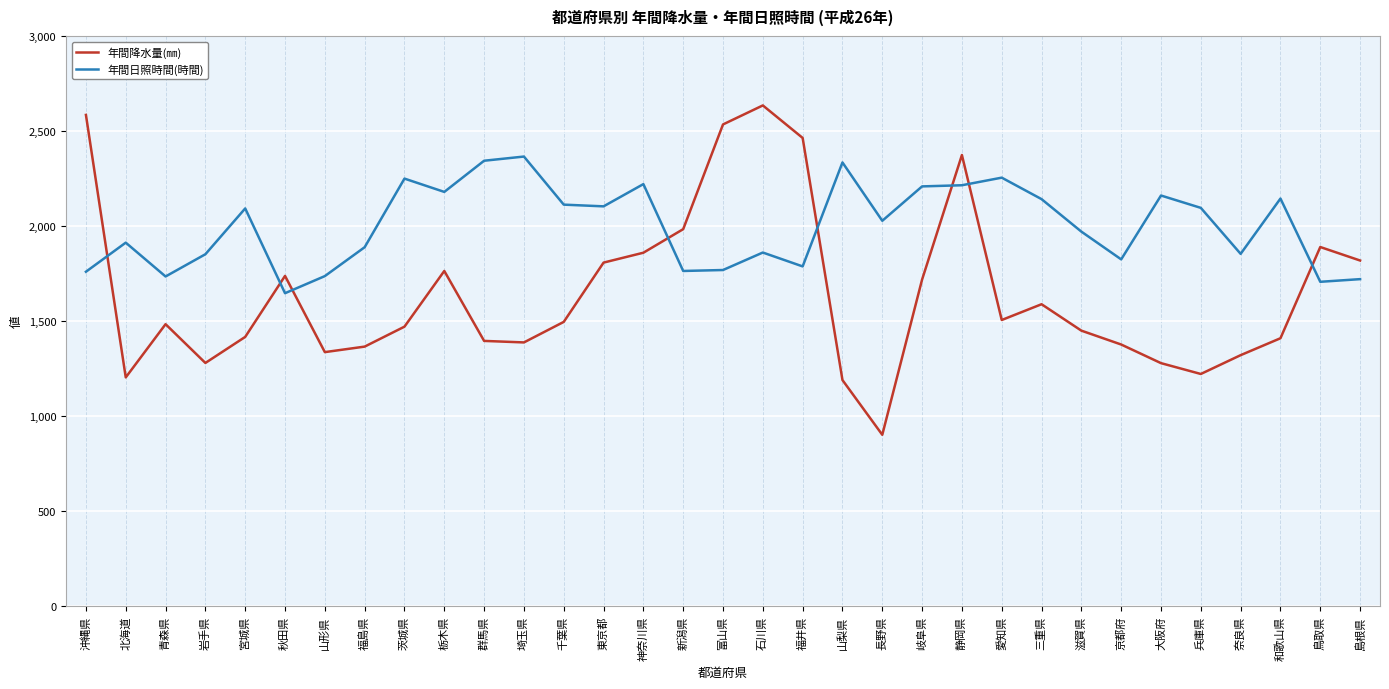

What is the sum of all 年間日照時間(時間) values?

66050